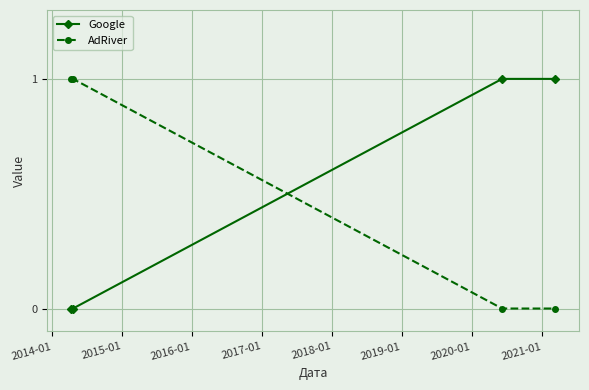

What is the value of the AdRiver point at the 1st from the left?

1